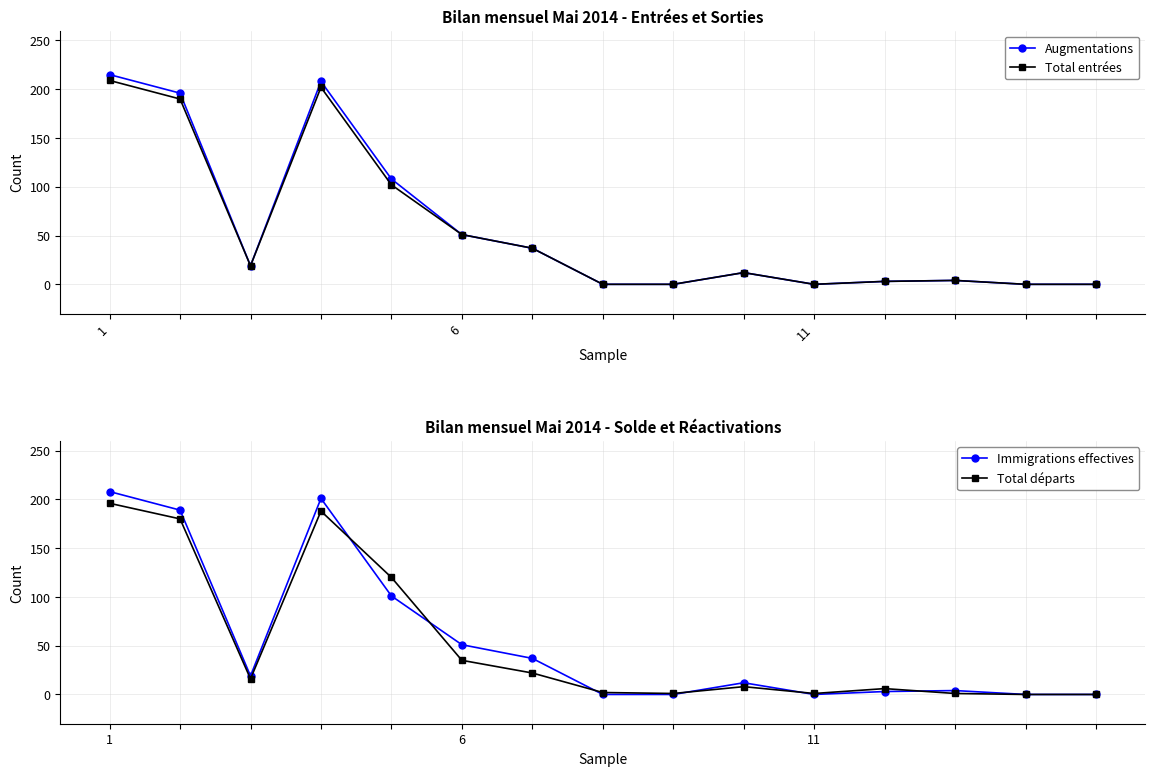

Which category has the highest value across all series?

1